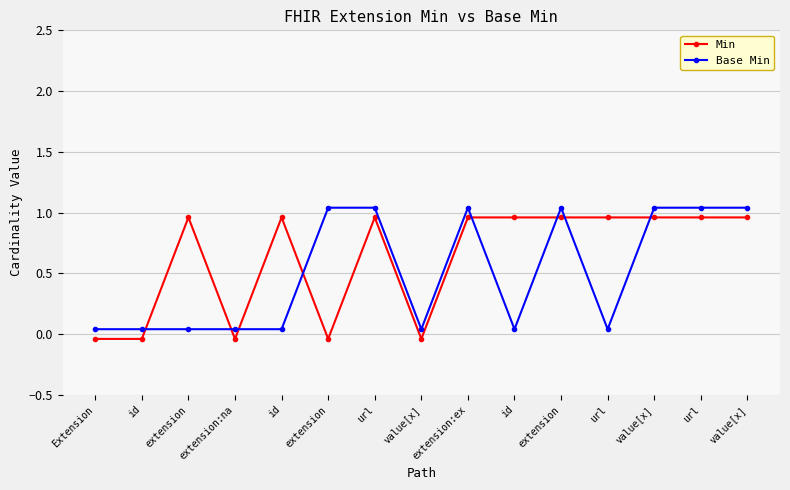

How many interior local valleys does the Base Min series have?

3